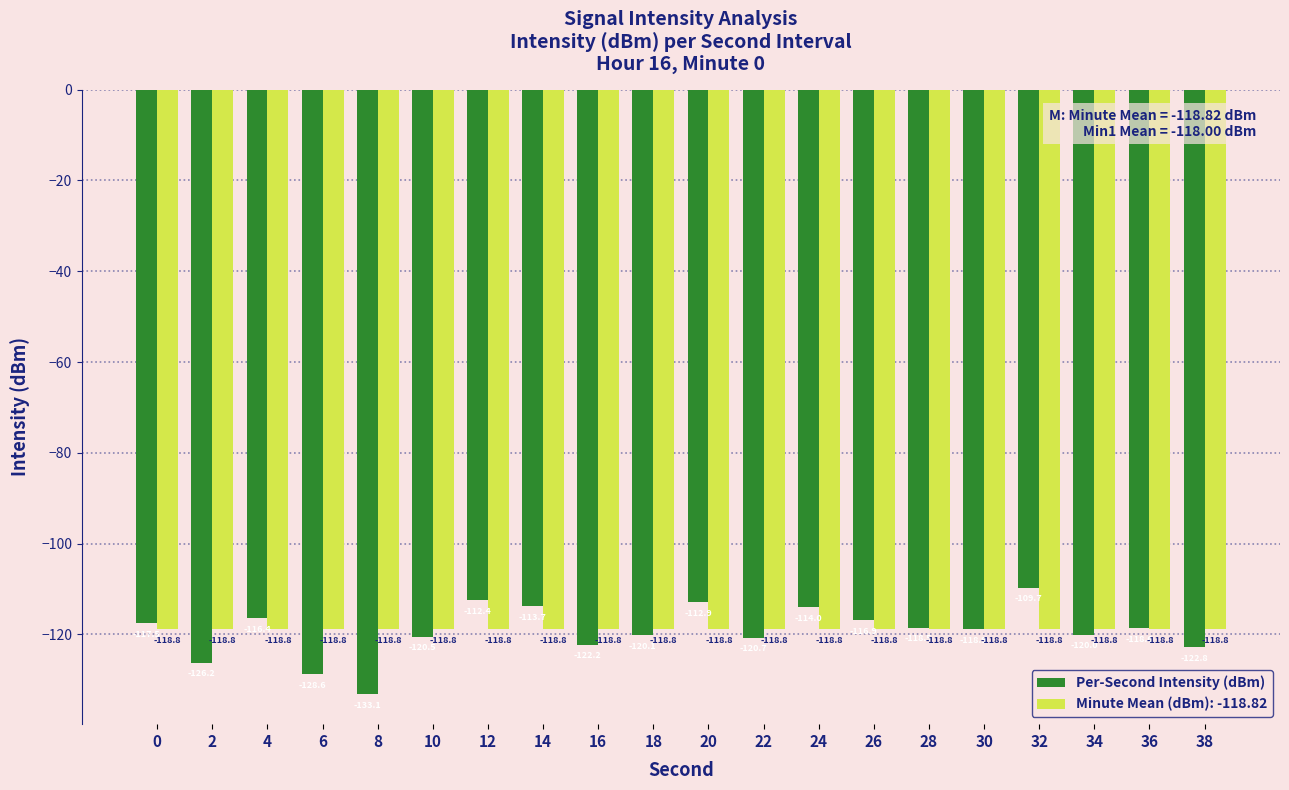

What is the average value of the Minute Mean (dBm): -118.82 series?

-118.8